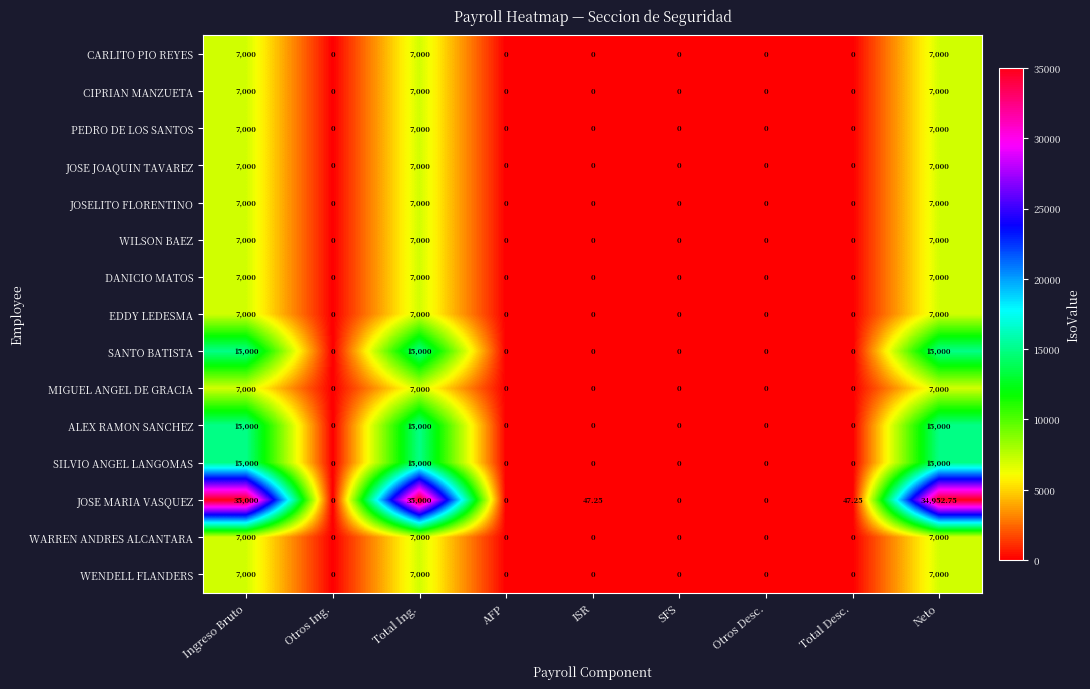

Which series changed the most between AFP and Total Desc.?

JOSE MARIA VASQUEZ